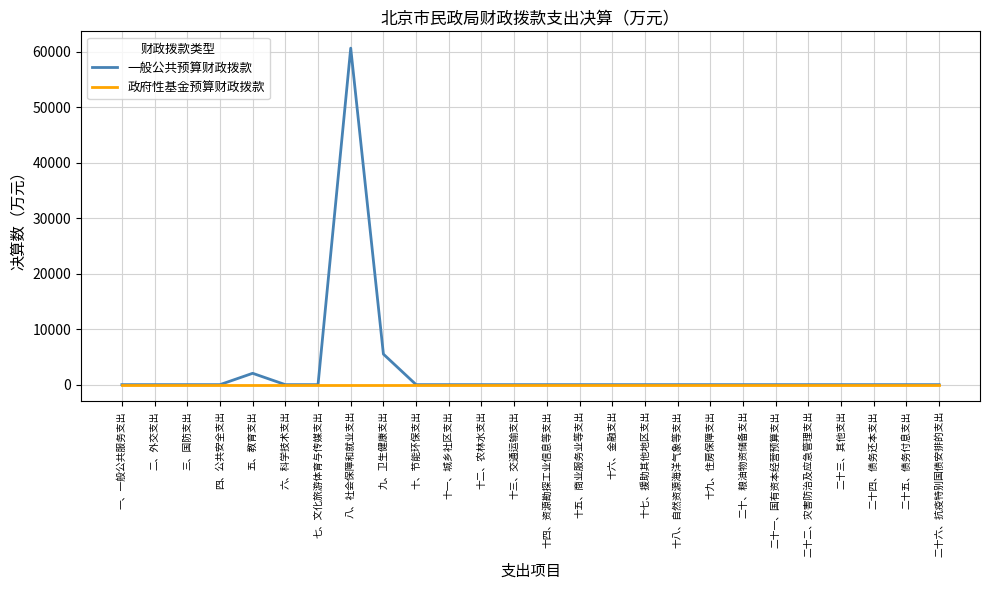

List the series in order of their peak value, highest first.

一般公共预算财政拨款, 政府性基金预算财政拨款